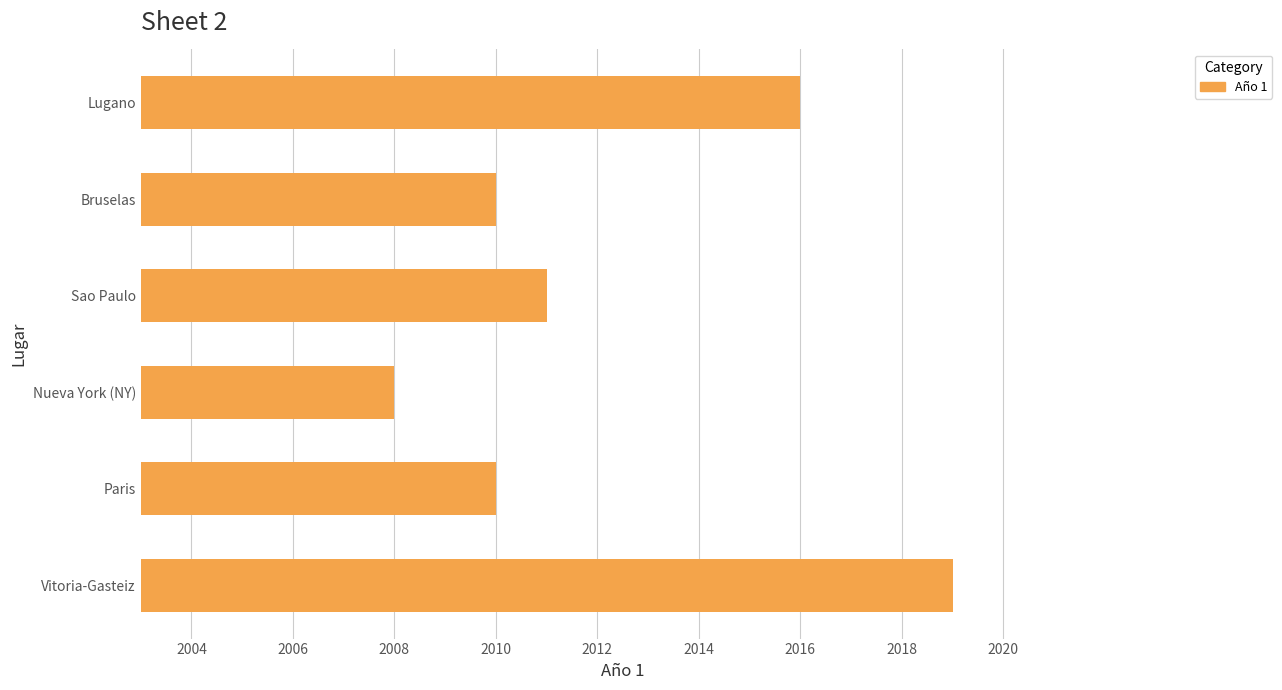

How many data points does each series have?

6